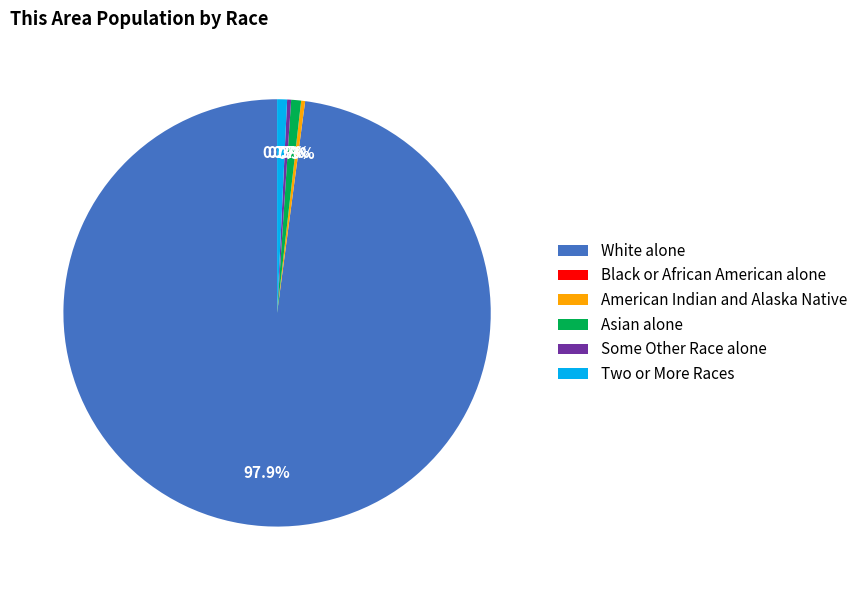

To the nearest percent, what portion does Two or More Races represent?

1%